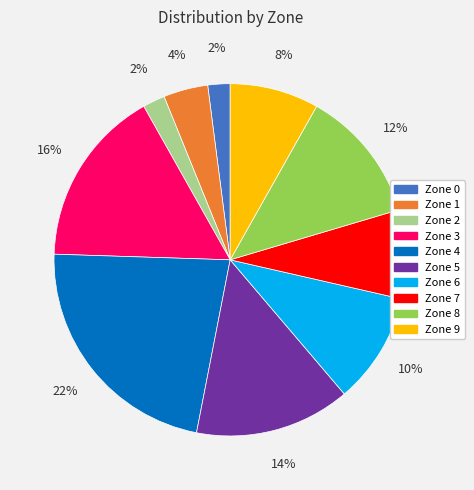

To the nearest percent, what is the difference between the Zone 3 and Zone 2 slice percentages?

14%